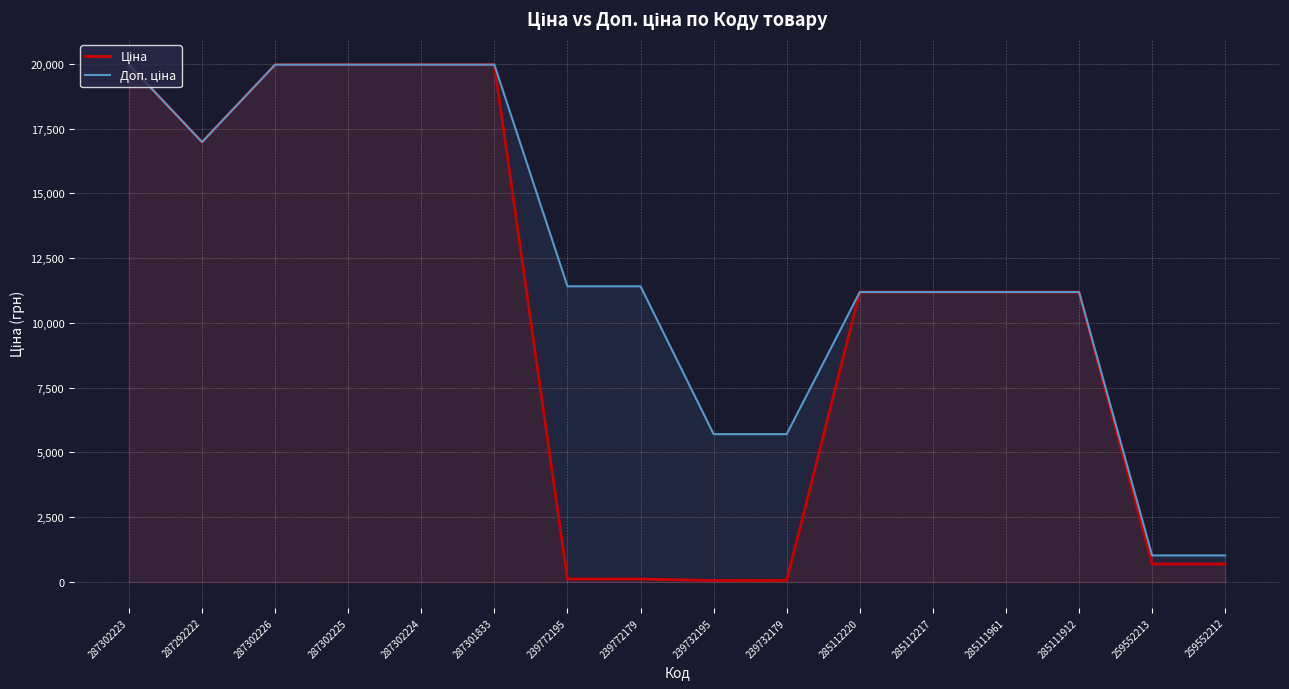

Which series has the largest total across all categories?

Доп. ціна